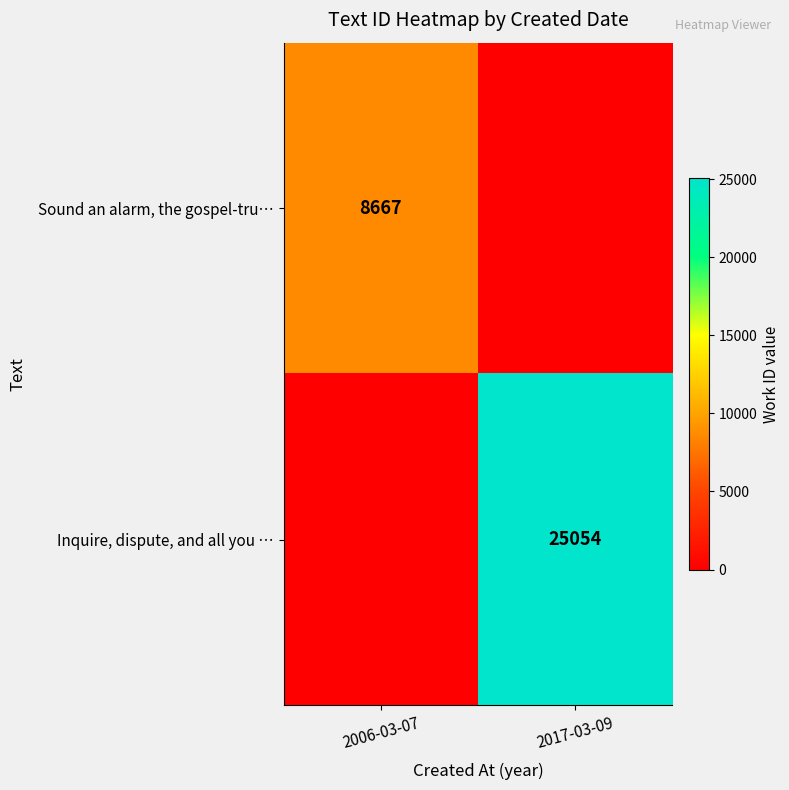

The value of Sound an alarm, the gospel-tru… at 2006-03-07 is 8667. True or false?

True